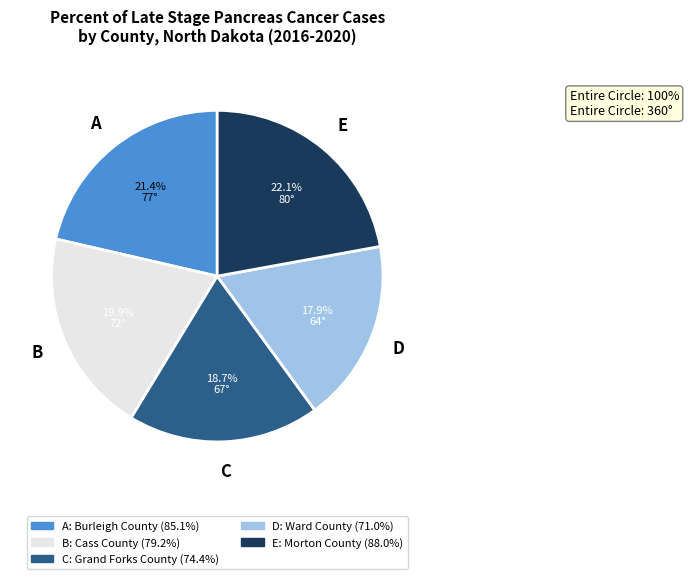

Does any single category account for the majority?

No